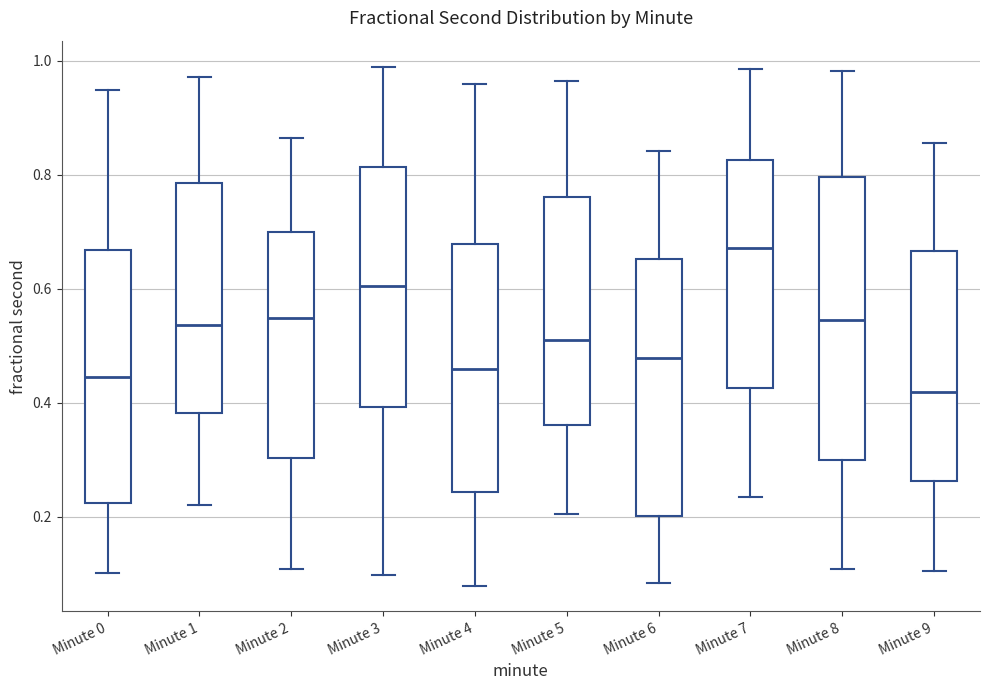

Which box's median line is the highest?

Minute 7